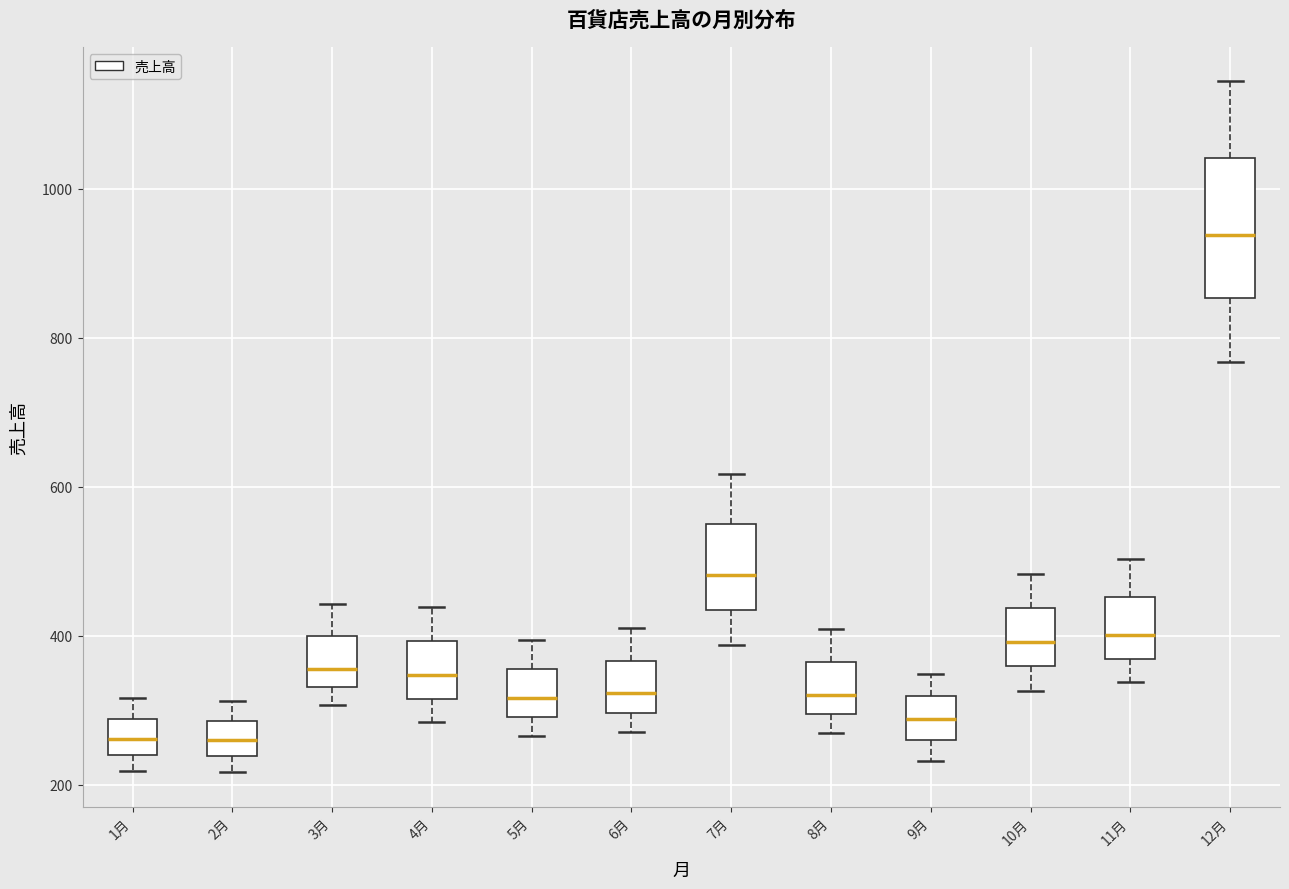

Where does the median line of the box for 8月 sit on the y-axis? The values are not printed on the chart, so give them approximately, as read against the axis.

320